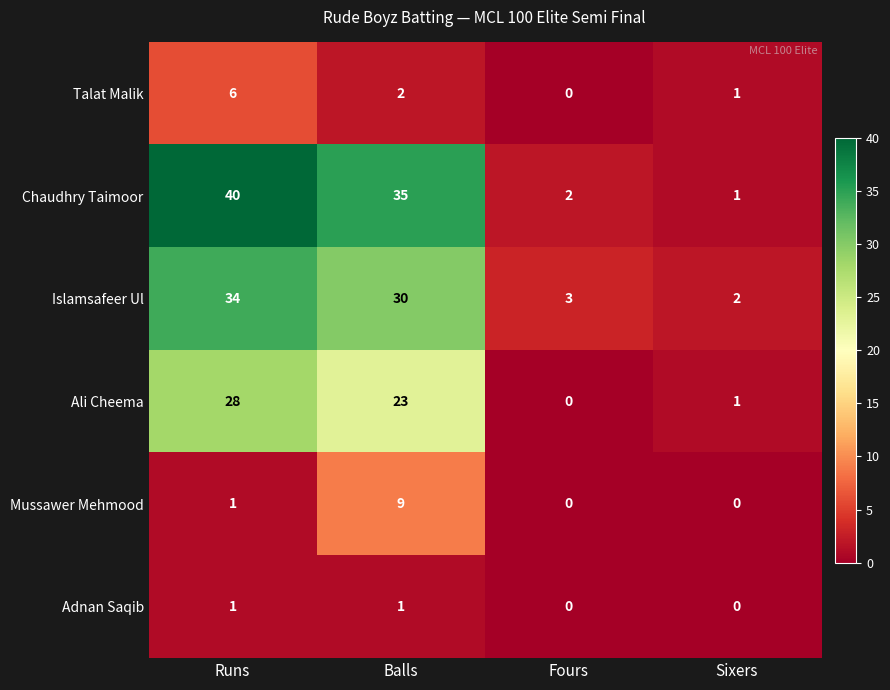

True or false: Chaudhry Taimoor has a value of 2 at Fours.

True